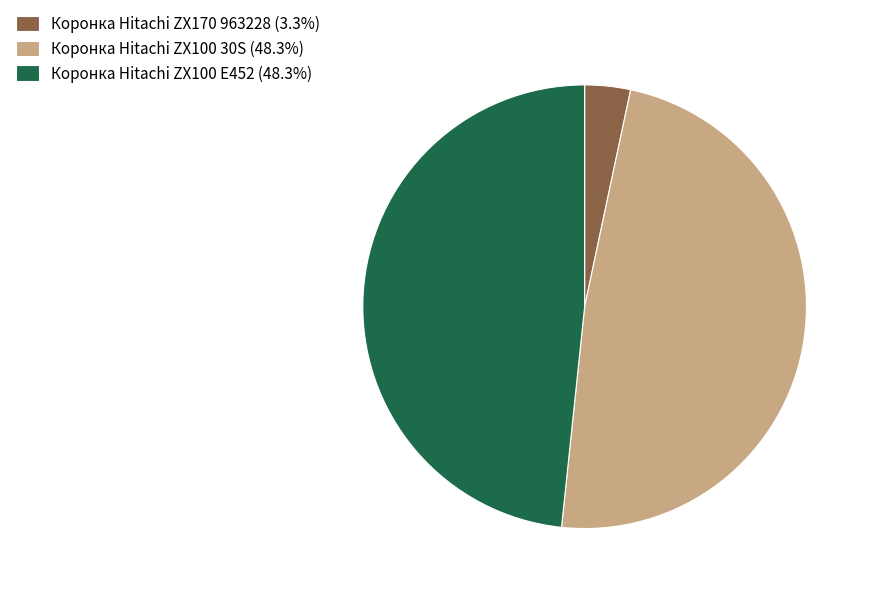

Which slice is the smallest?

Коронка Hitachi ZX170 963228